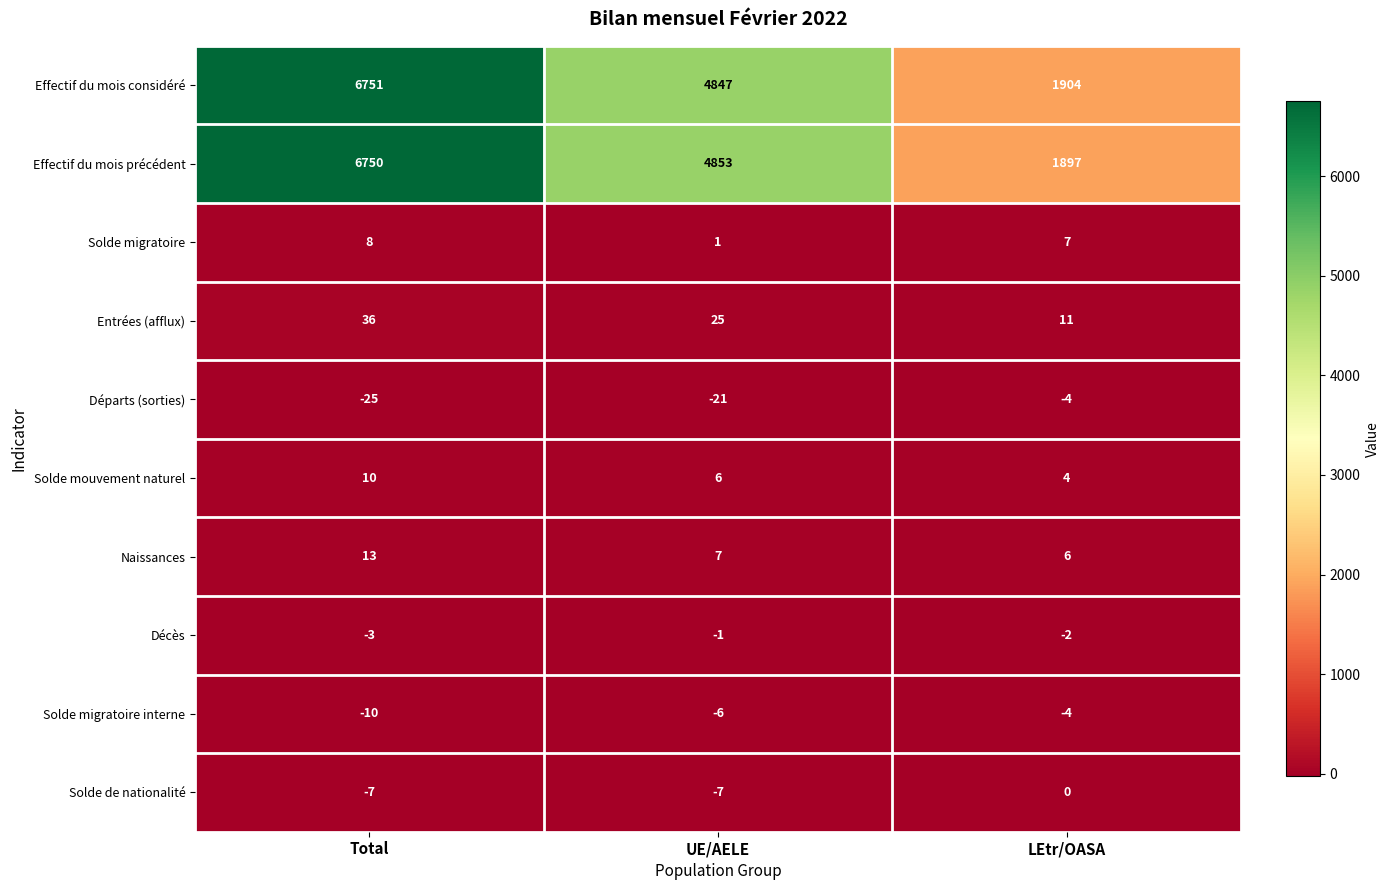

What is the difference between the maximum and minimum values in the Effectif du mois précédent series?

4853